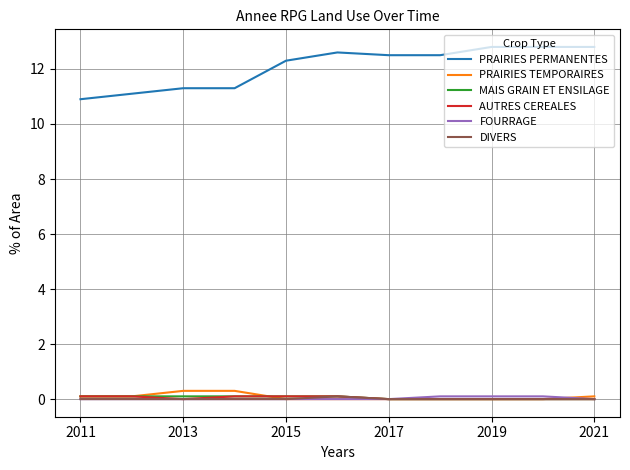

Which series has the largest total across all categories?

PRAIRIES PERMANENTES